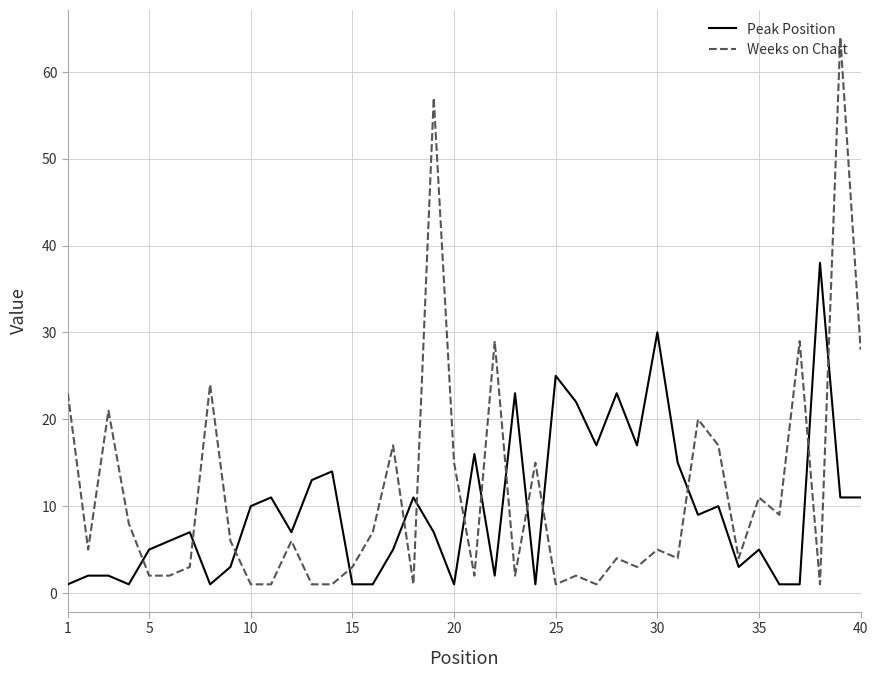

Which series has the largest range (max minus min)?

Weeks on Chart